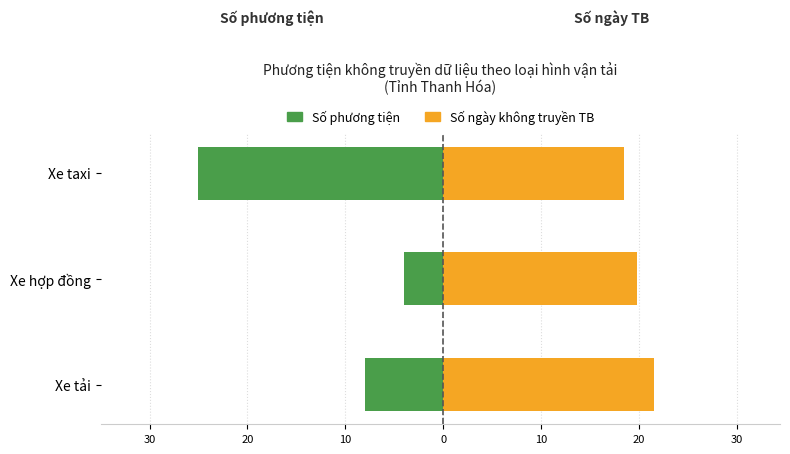

Rank the series at Xe hợp đồng from highest to lowest value.

Số ngày không truyền TB, Số phương tiện